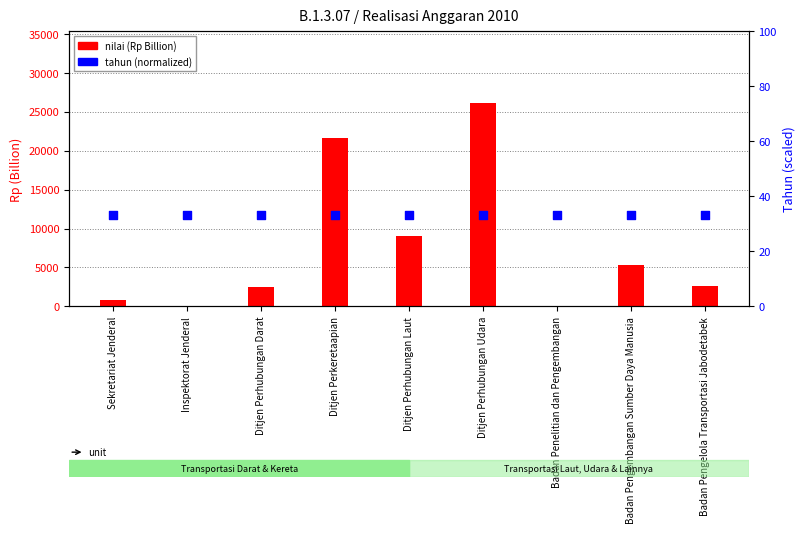

At how many categories does at least one series exceed 5958?

3